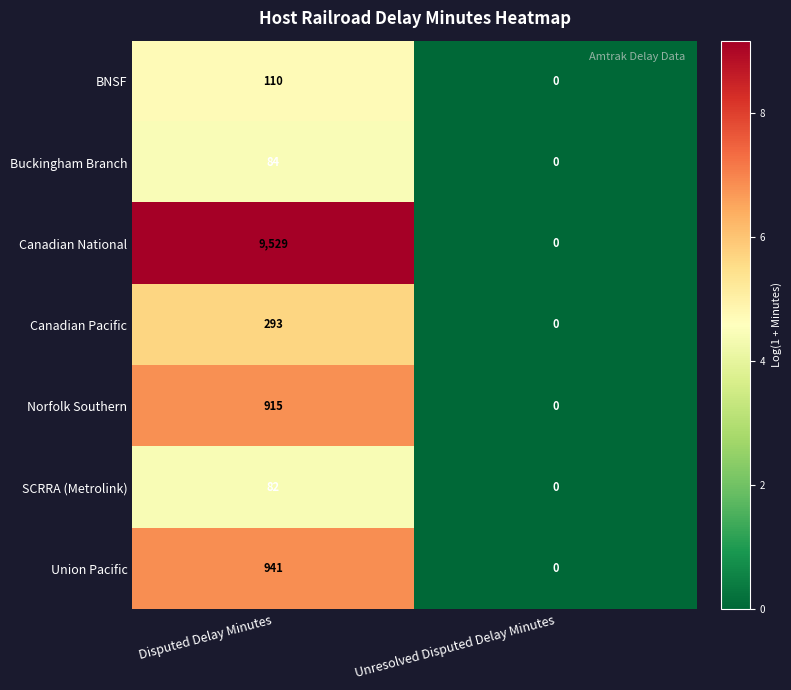

Reading left to right, what are all the values shown in this chart?

BNSF: 110	0
Buckingham Branch: 84	0
Canadian National: 9529	0
Canadian Pacific: 293	0
Norfolk Southern: 915	0
SCRRA (Metrolink): 82	0
Union Pacific: 941	0